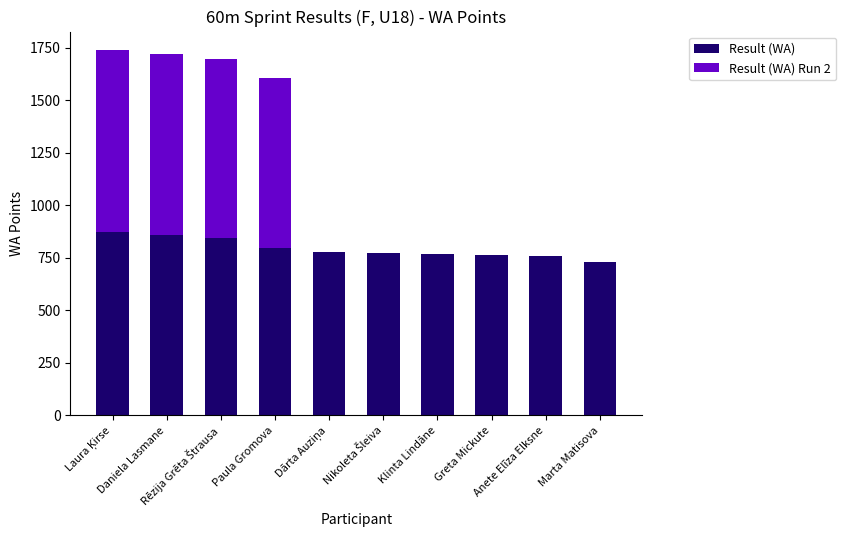

What is the maximum value for Result (WA)?

872